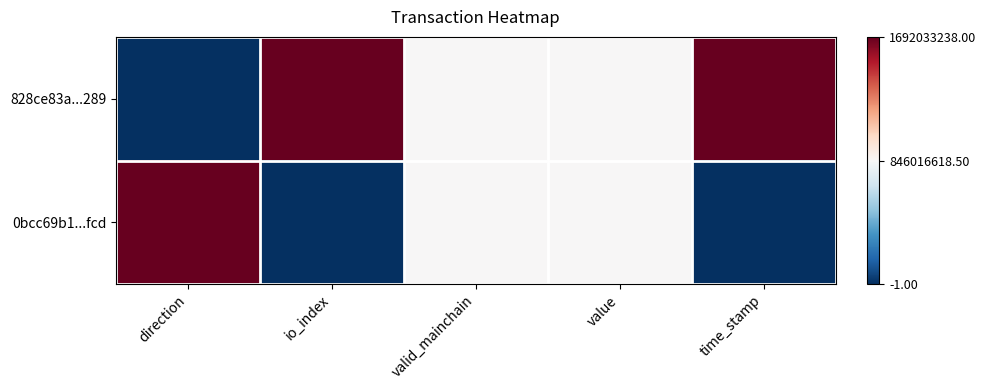

Reading left to right, extract all data points from this chart.

828ce83a...289: direction=0.0	io_index=1.0	valid_mainchain=0.5	value=0.5	time_stamp=1.0
0bcc69b1...fcd: direction=1.0	io_index=0.0	valid_mainchain=0.5	value=0.5	time_stamp=0.0